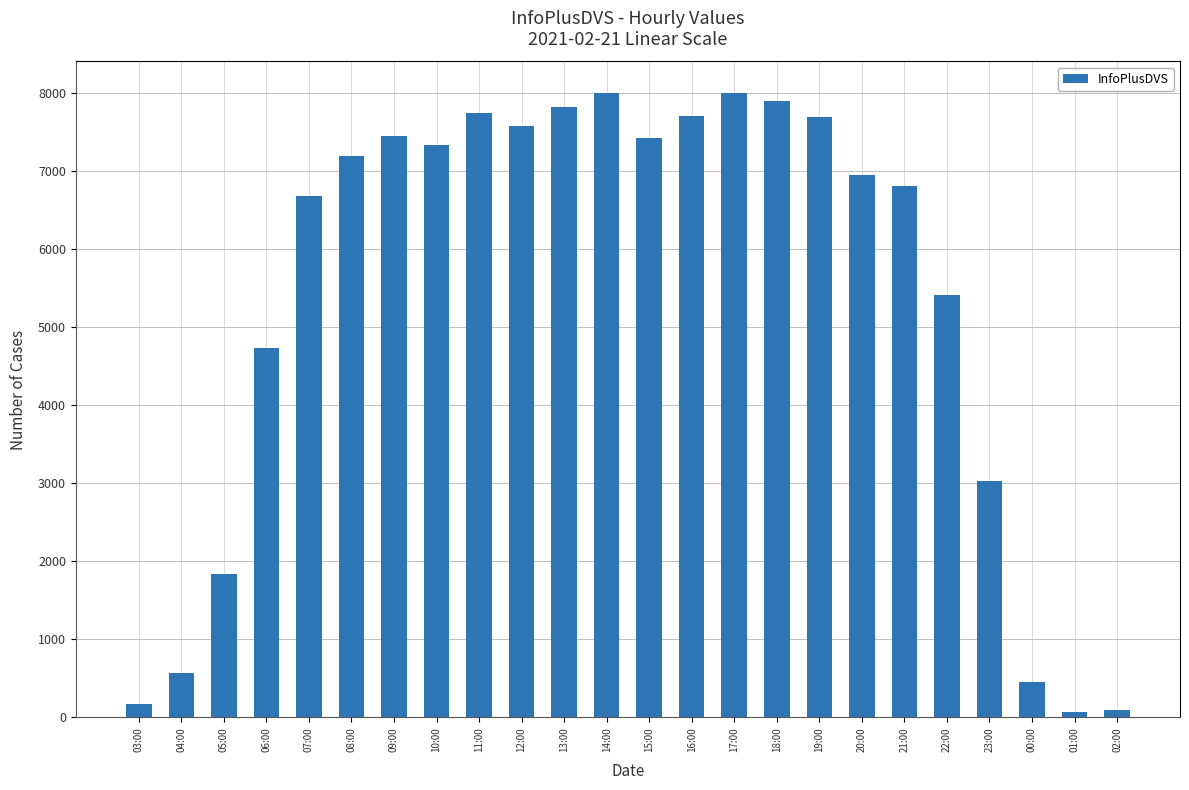

What is the label of the 20th bar from the left?

22:00